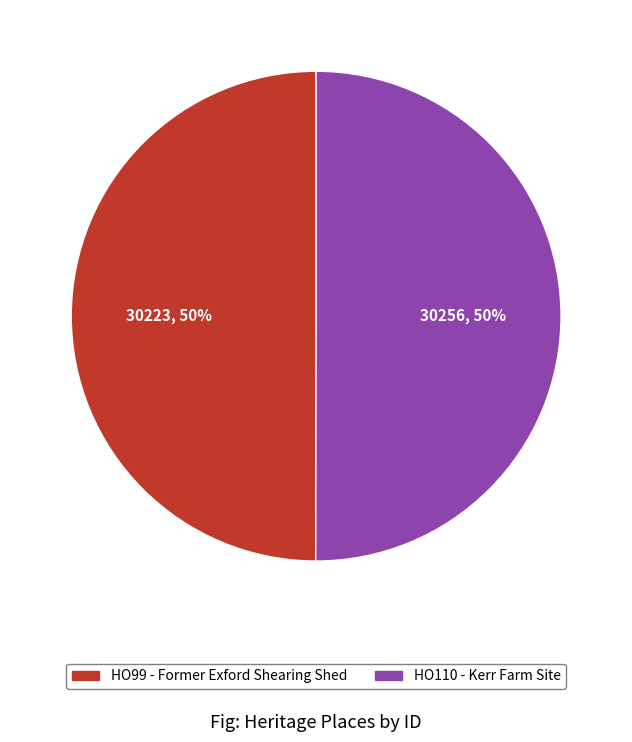

How many segments does this pie chart have?

2